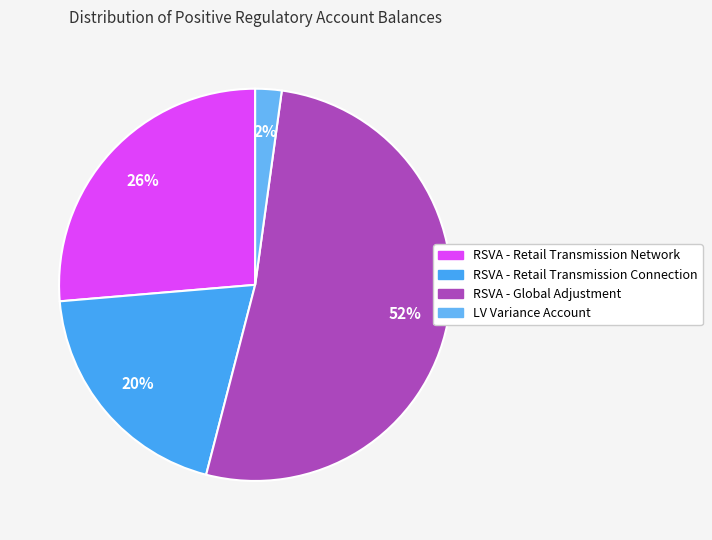

How many slices are in this pie chart?

4